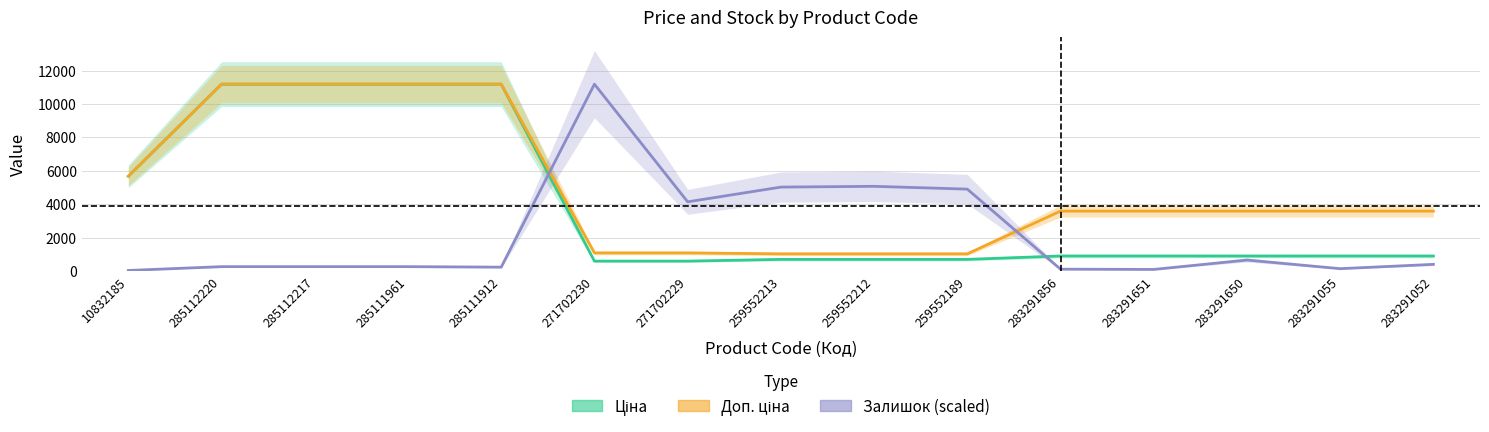

The value of Доп. ціна at 285111961 is 11188.2. True or false?

True